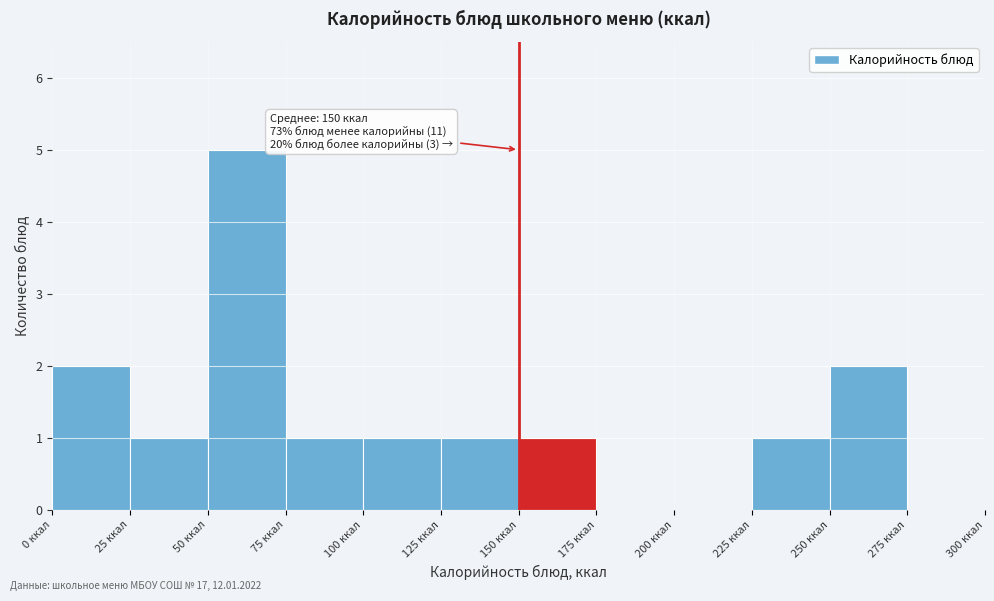

Over which range of the x-axis is the bar tallest?

50 to 75